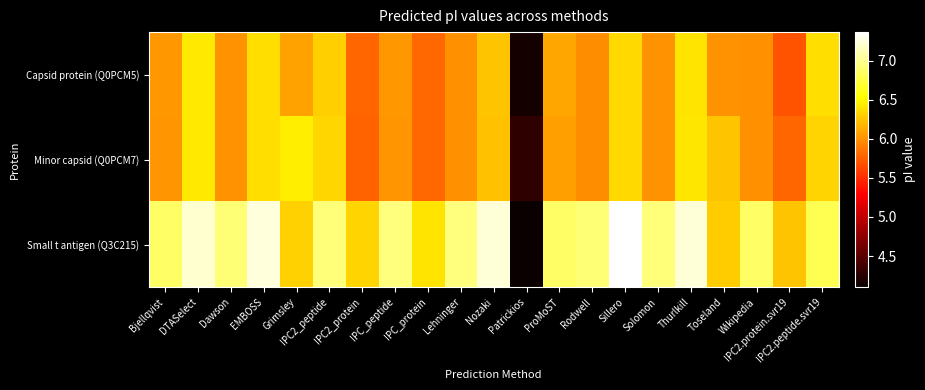

What is the greatest value displayed?

7.4